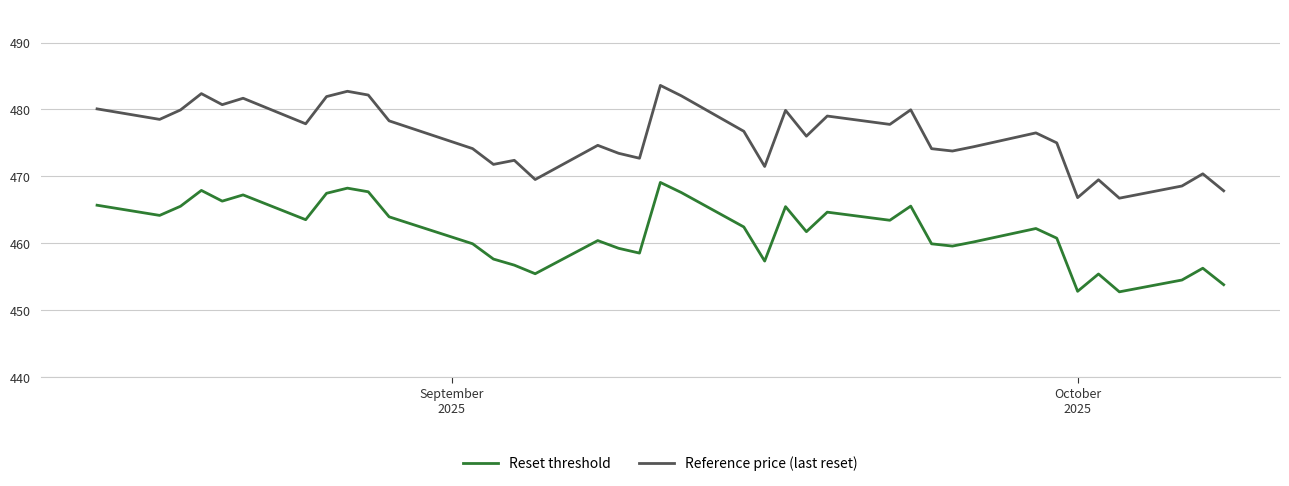

List the series in order of their peak value, lowest first.

Reset threshold, Reference price (last reset)